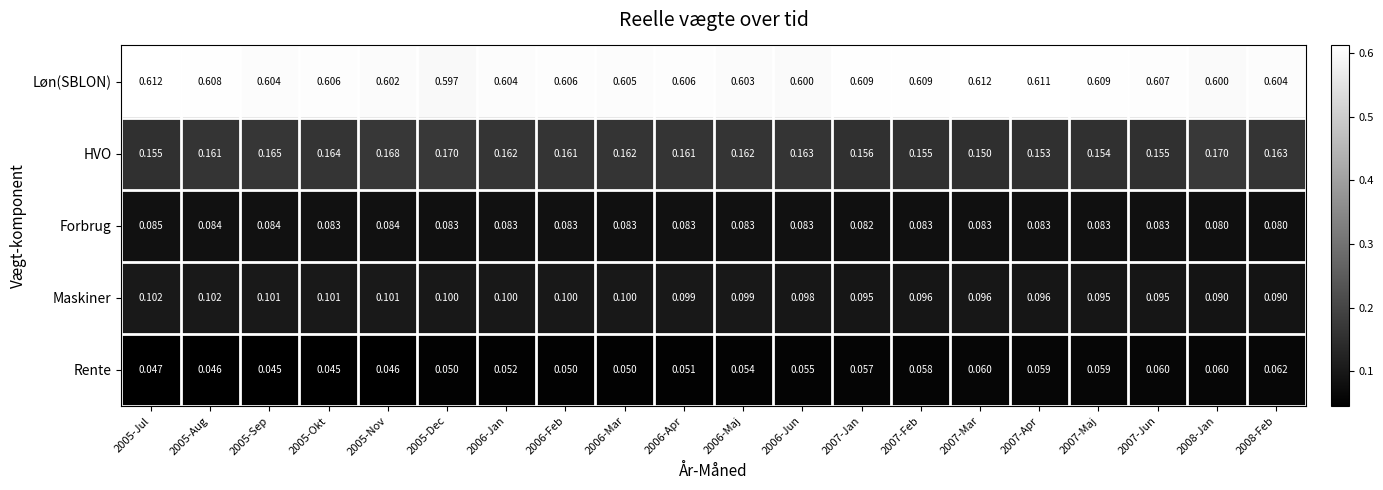

Which series has the largest total across all categories?

Løn(SBLON)